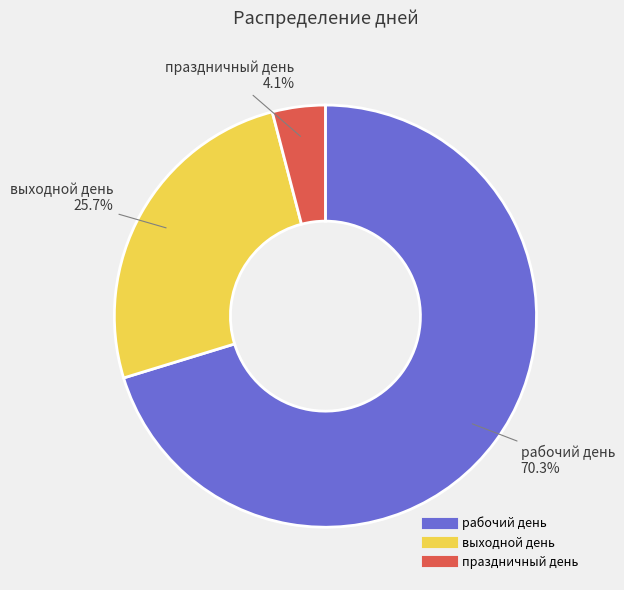

Does any single category account for the majority?

Yes